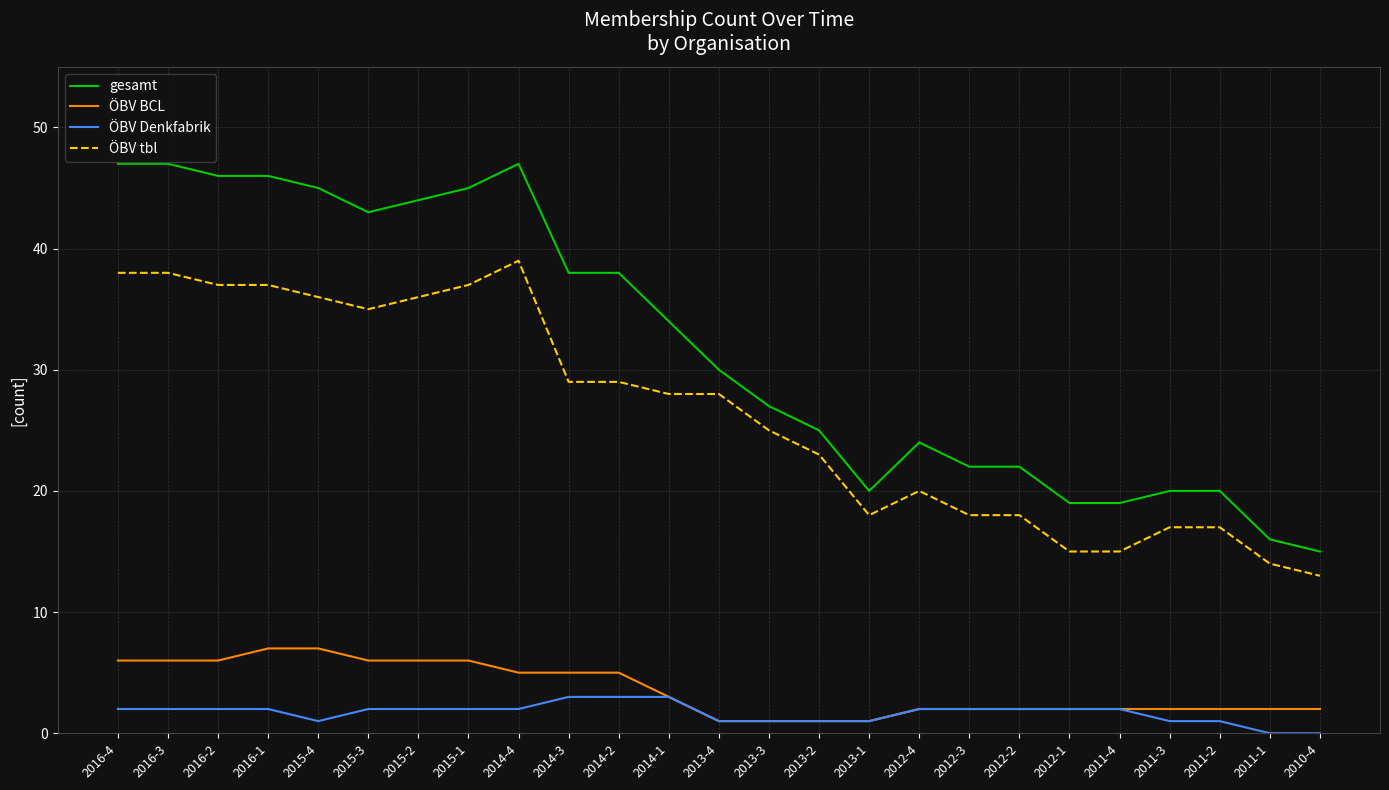

What is the minimum value for ÖBV tbl?

13